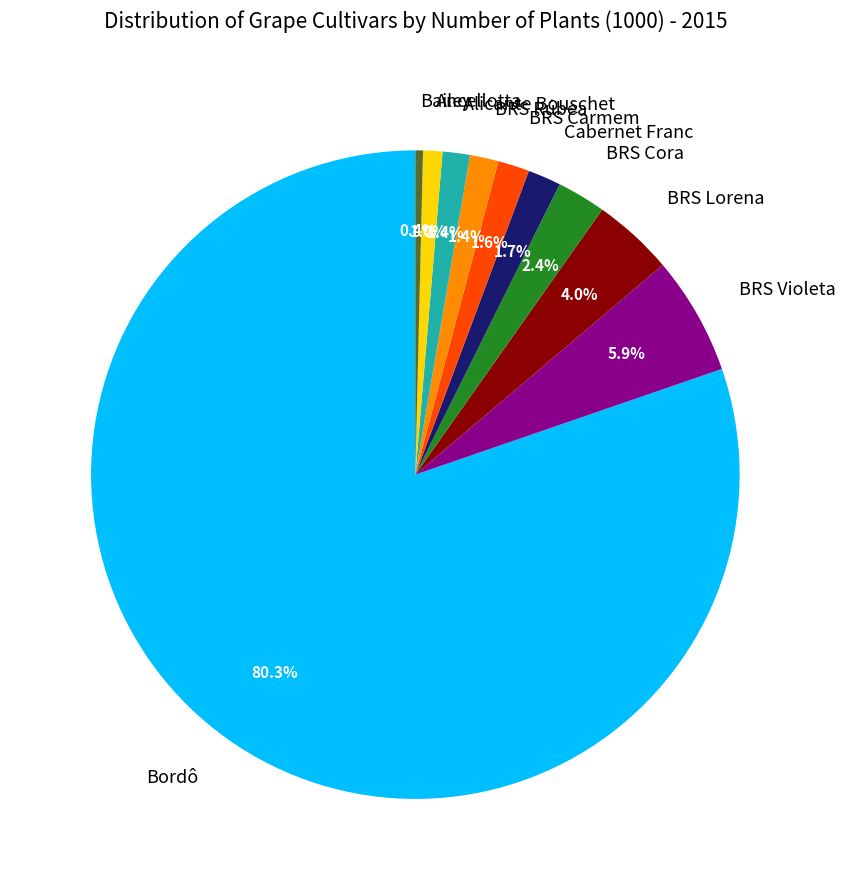

Which slice represents more than half of the pie?

Bordô